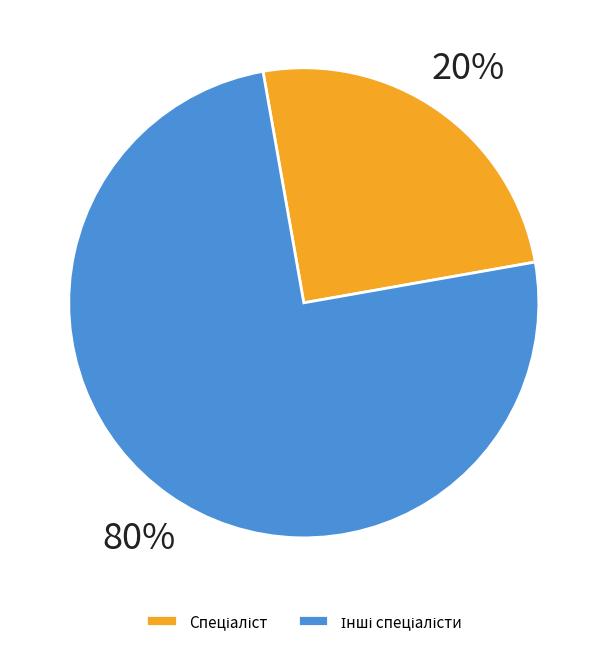

What percentage is the Спеціаліст другої категорії slice, to the nearest percent?

20%